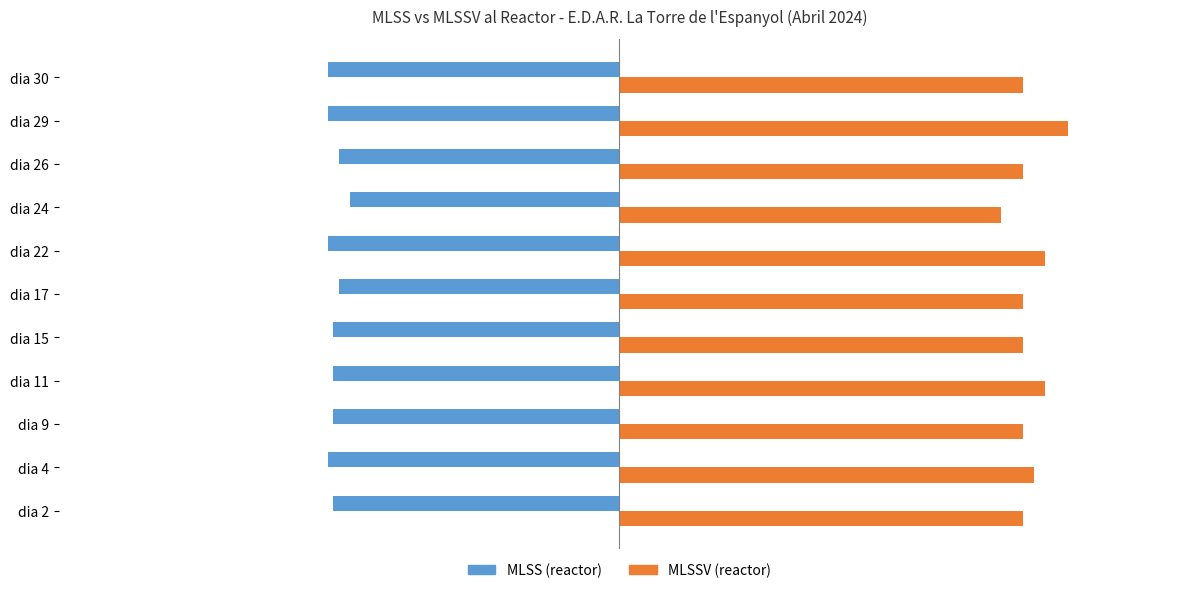

What is the maximum value shown in the chart?

4000